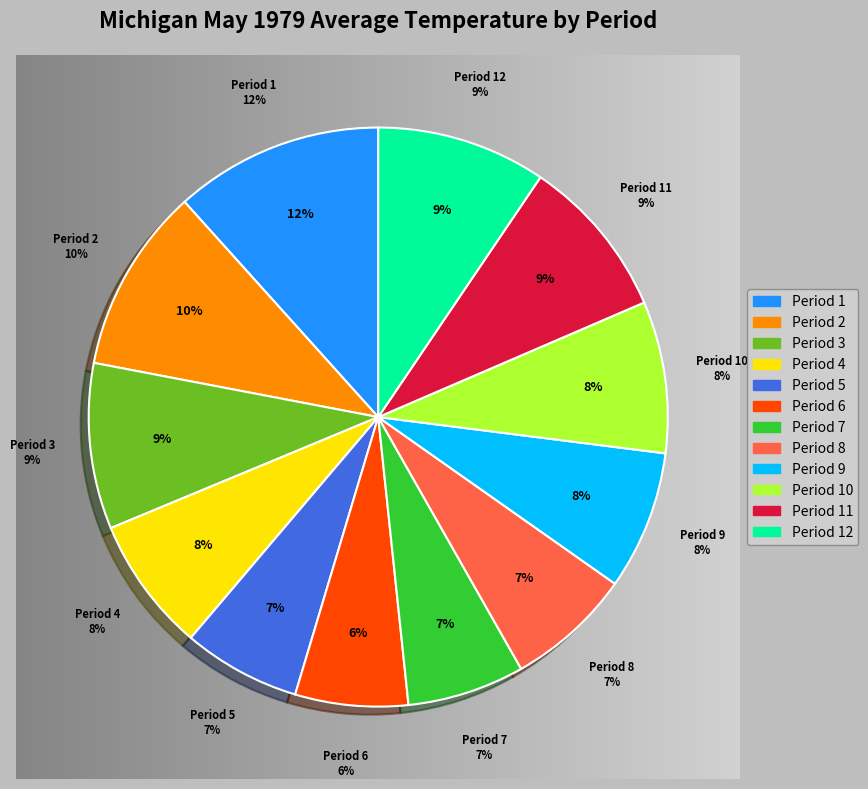

Does Period 12 represent more than half of the total?

No